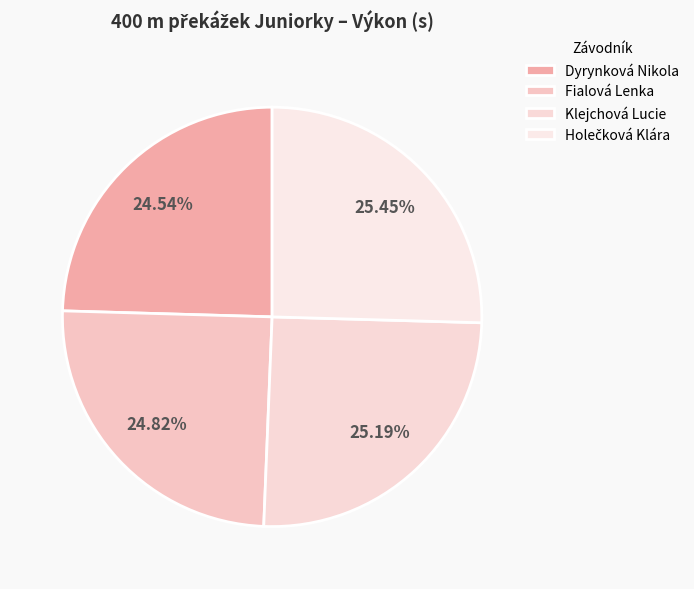

Rank the categories by value from lowest to highest.

Dyrynková Nikola, Fialová Lenka, Klejchová Lucie, Holečková Klára